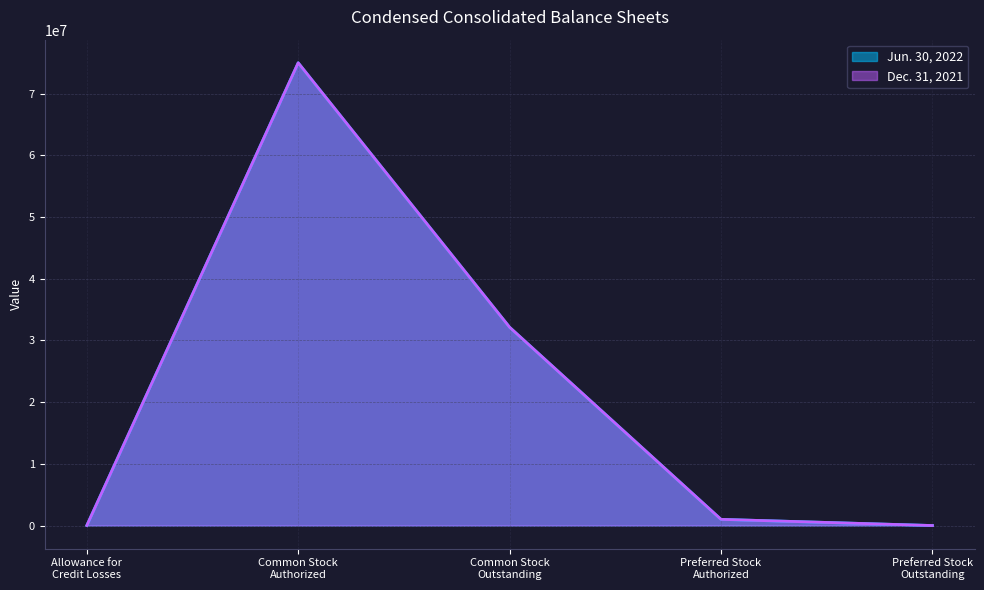

Which label corresponds to the largest value in the chart?

Common Stock
Authorized